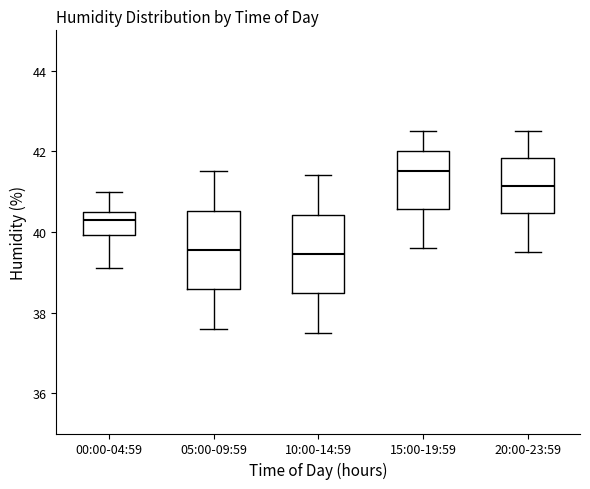

Reading left to right, read every box against the y-axis: the position of its median line, the range the box covers, and the ends of its whiskers. The values are not printed on the chart, so give them approximately, as read against the axis.

00:00-04:59: median 40.4, box 40.0 to 40.6, whiskers 39.2 to 41.0
05:00-09:59: median 39.6, box 38.6 to 40.6, whiskers 37.6 to 41.6
10:00-14:59: median 39.4, box 38.4 to 40.4, whiskers 37.6 to 41.4
15:00-19:59: median 41.6, box 40.6 to 42.0, whiskers 39.6 to 42.6
20:00-23:59: median 41.2, box 40.4 to 41.8, whiskers 39.6 to 42.6